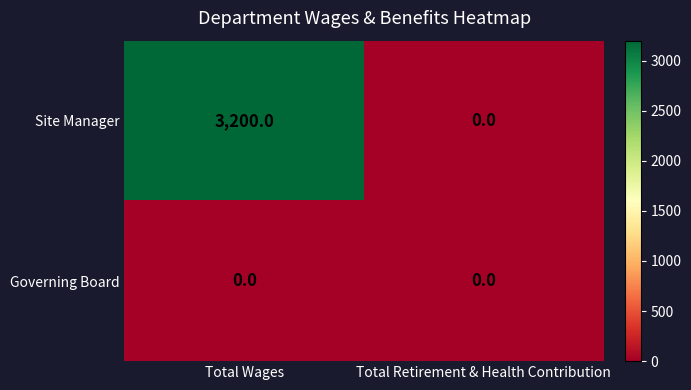

Which series changed the most between Total Wages and Total Retirement & Health Contribution?

Site Manager